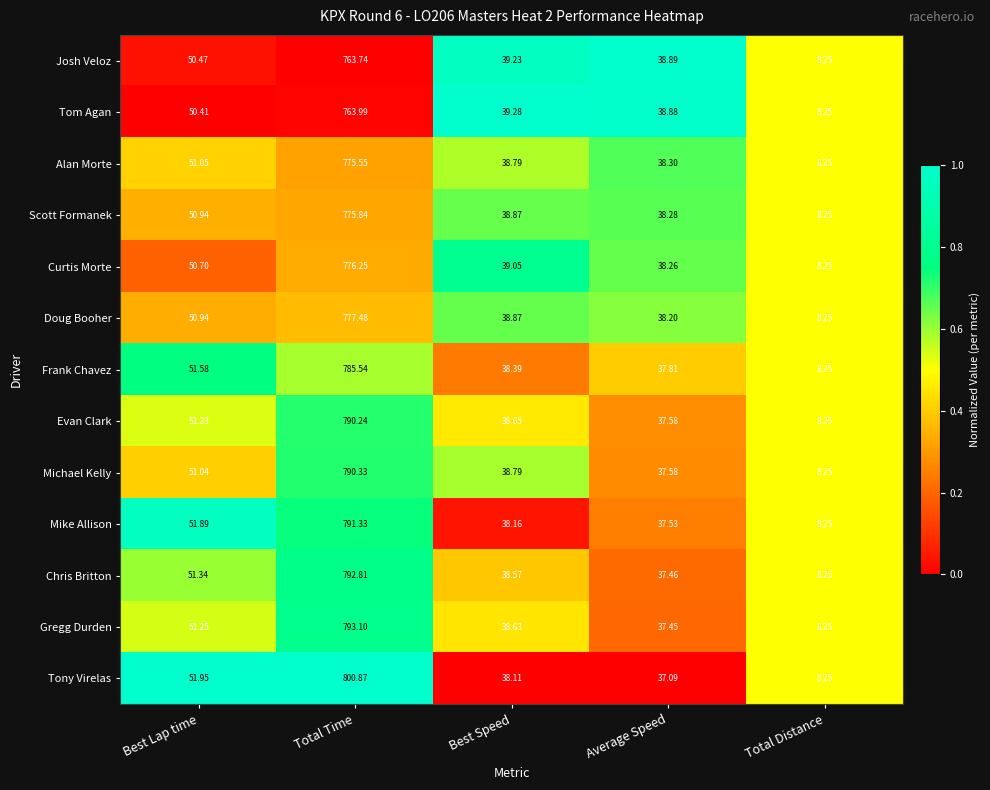

At which label does Mike Allison reach its minimum?

Total Distance